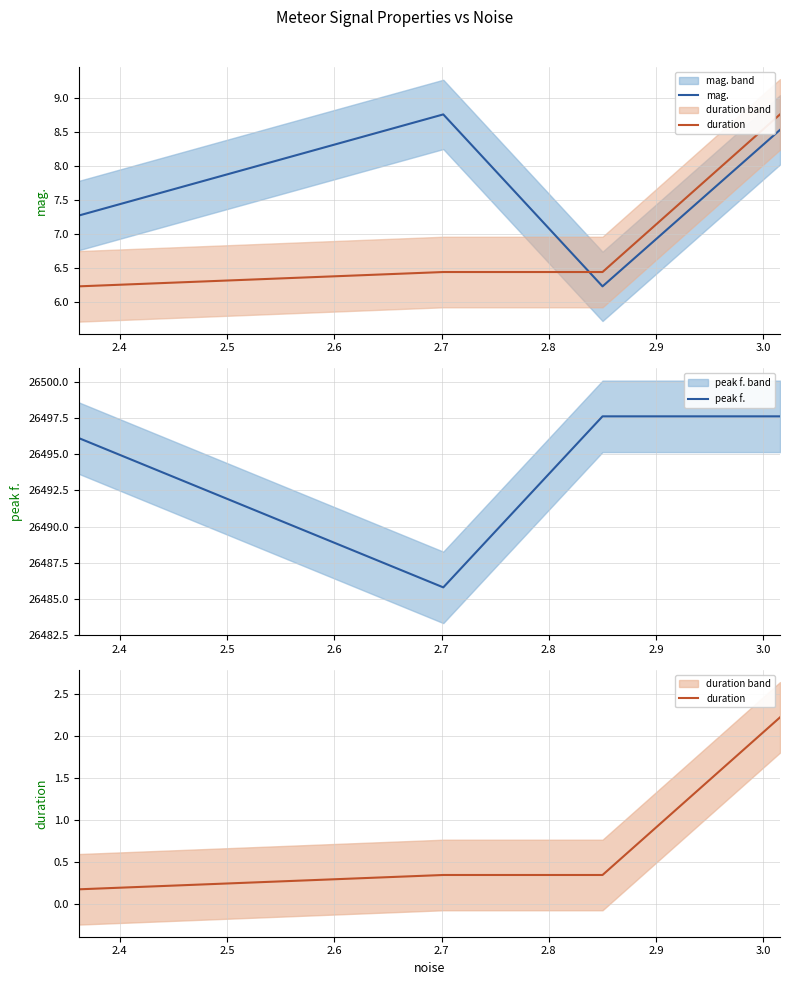

What is the minimum value for peak f.?

26485.8